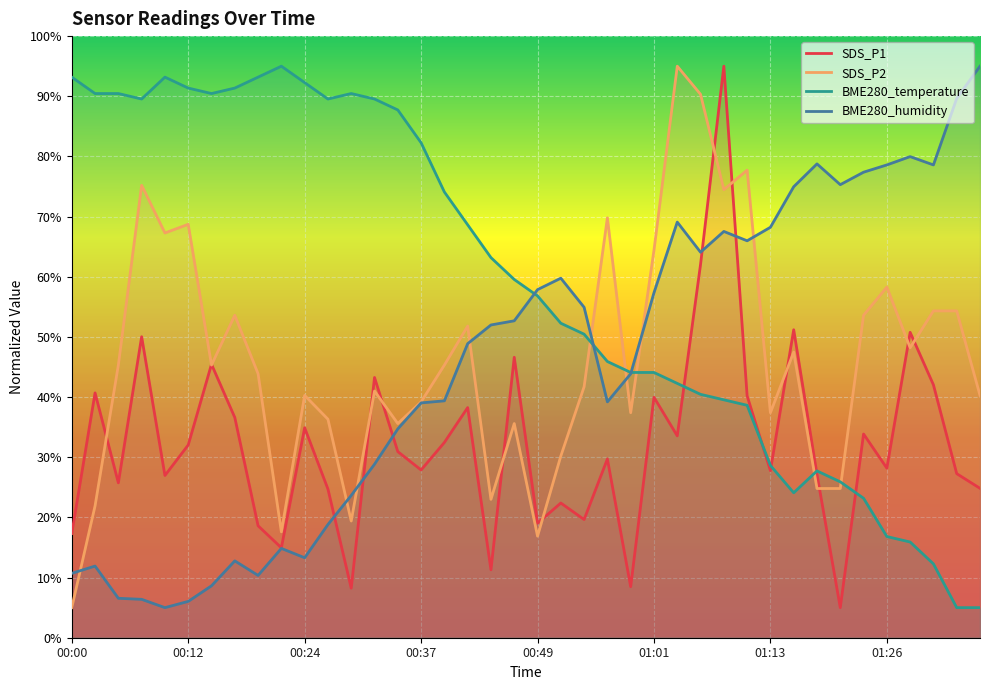

What is the average value of the SDS_P1 series?

32.4